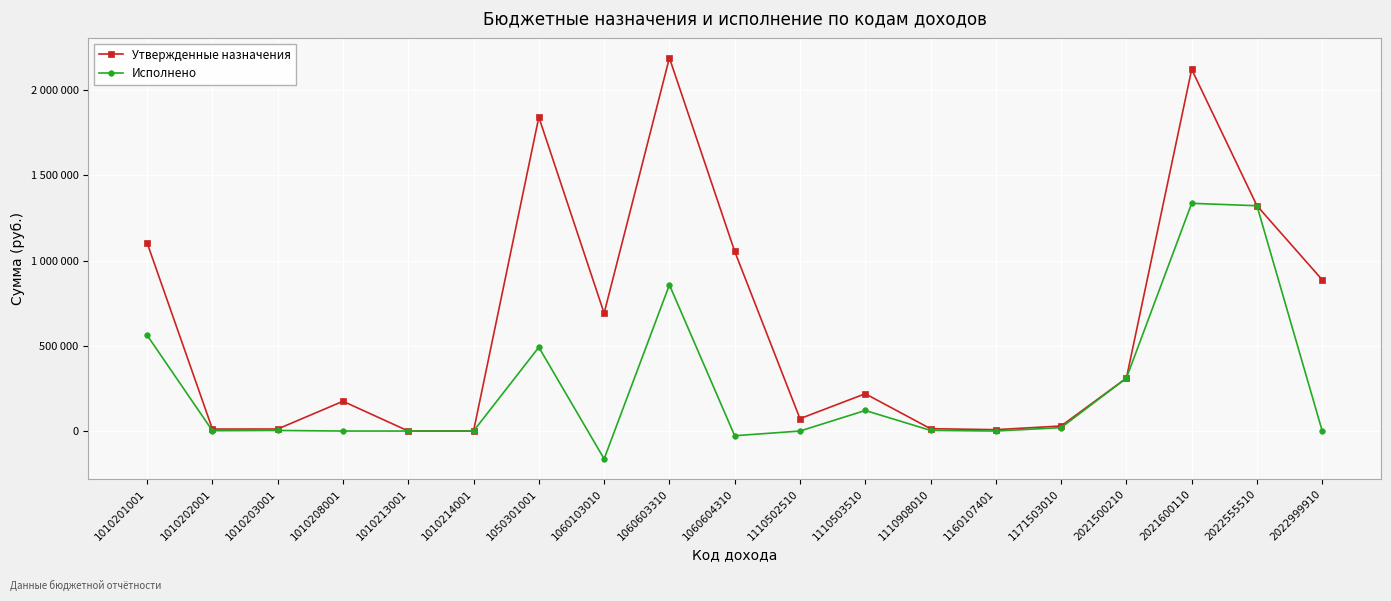

Which series has the largest total across all categories?

Утвержденные назначения